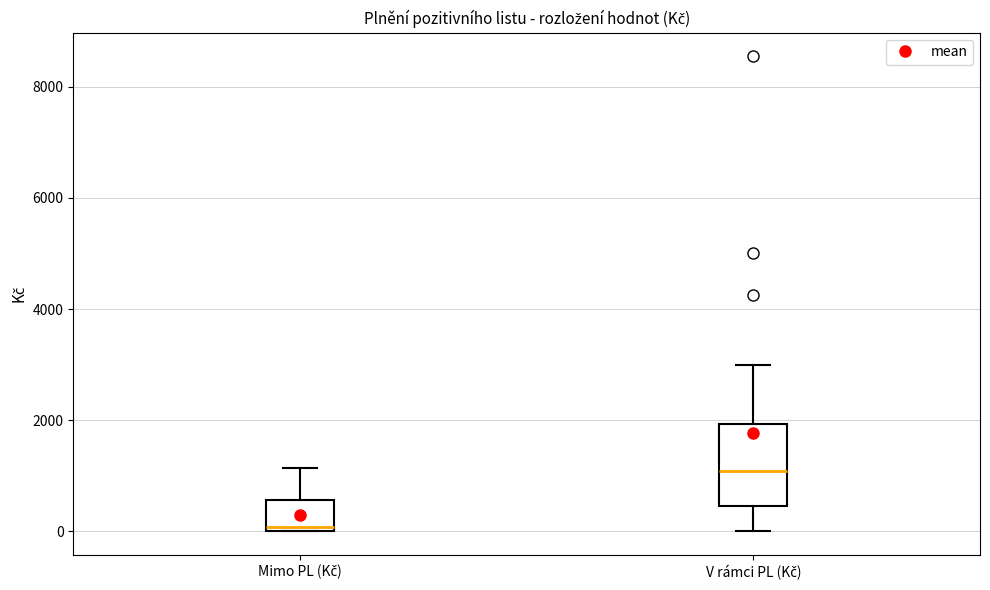

Comparing the boxes themselves (not the whiskers), which one is the tallest?

V rámci PL (Kč)